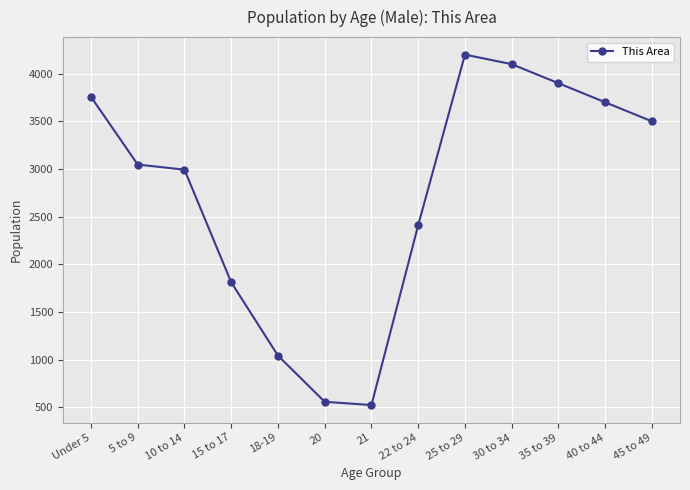

Where is the first local minimum?

21